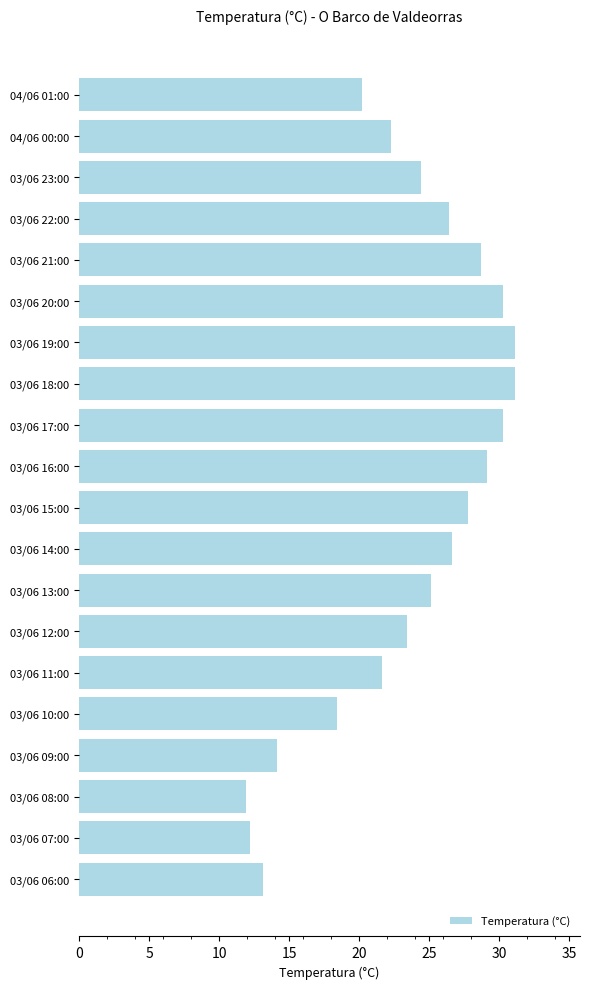

What is the sum of the values at 03/06 09:00 and 03/06 18:00?

45.2